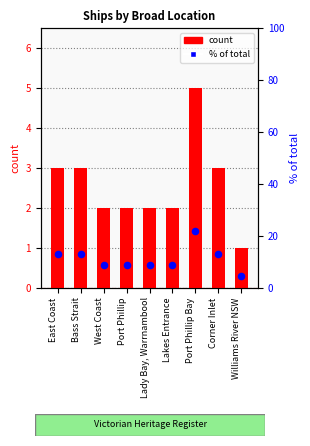

At which category is the sum across all series the highest?

Port Phillip Bay